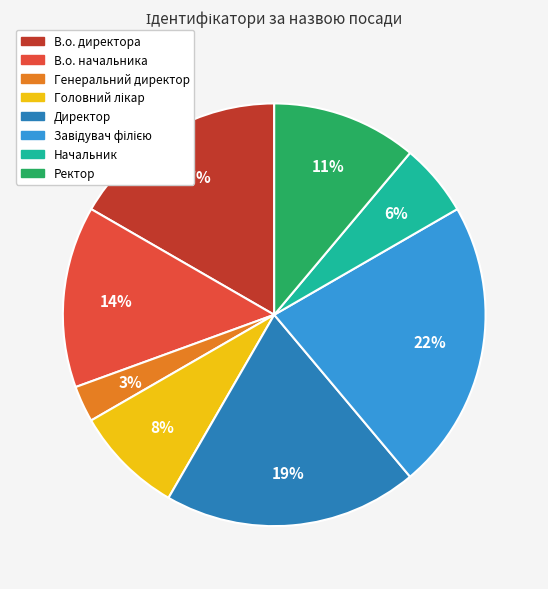

To the nearest percent, what is the difference between the largest and smallest slice percentages?

19%